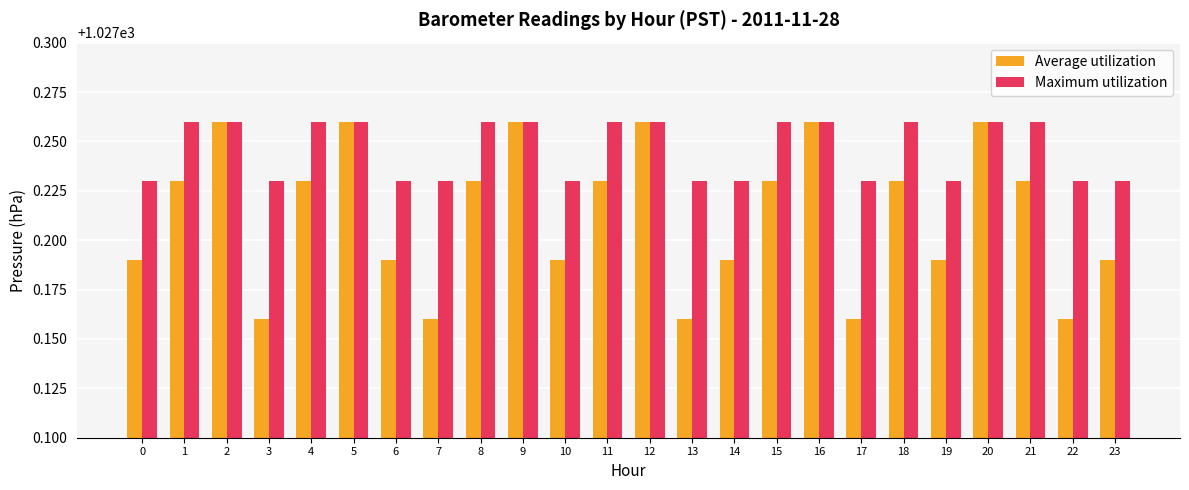

Rank the series by their average value, from highest to lowest.

Maximum utilization, Average utilization